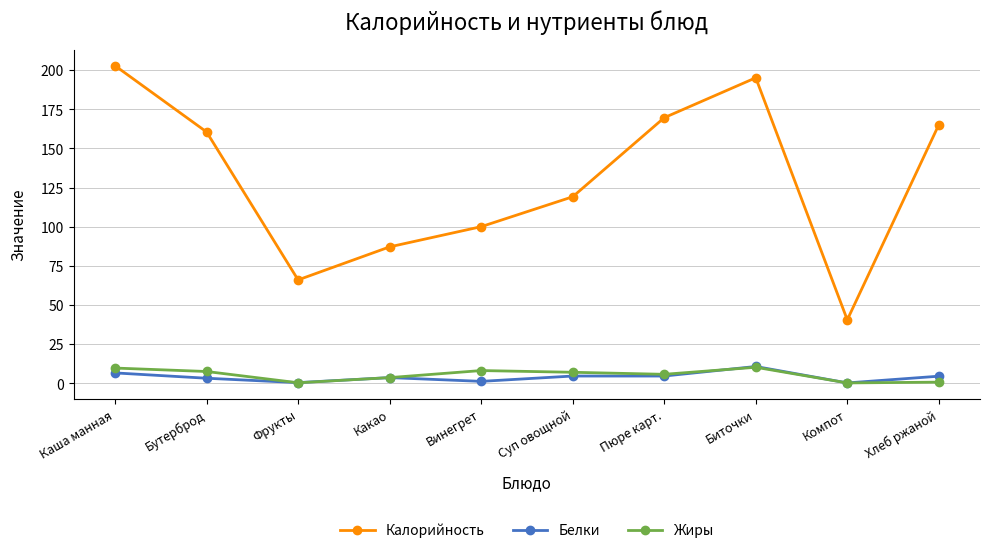

What is the minimum value shown in the chart?

0.2